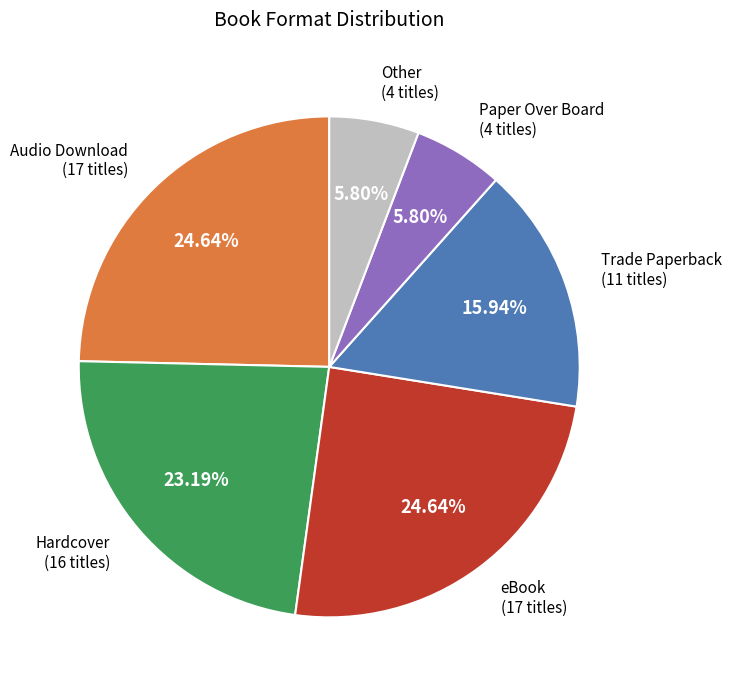

Is there a majority slice in this chart?

No